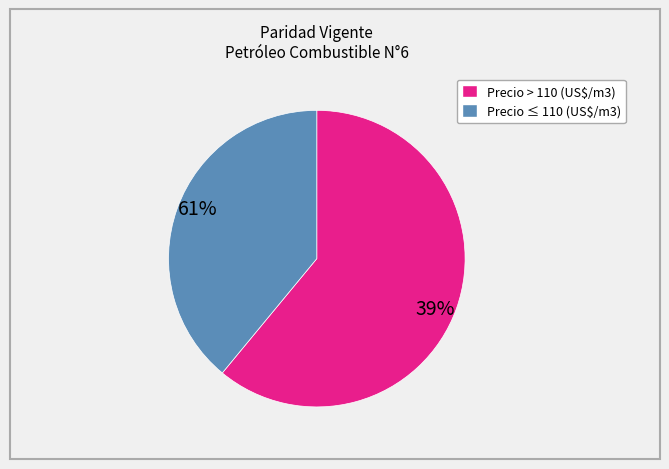

Is there a majority slice in this chart?

Yes